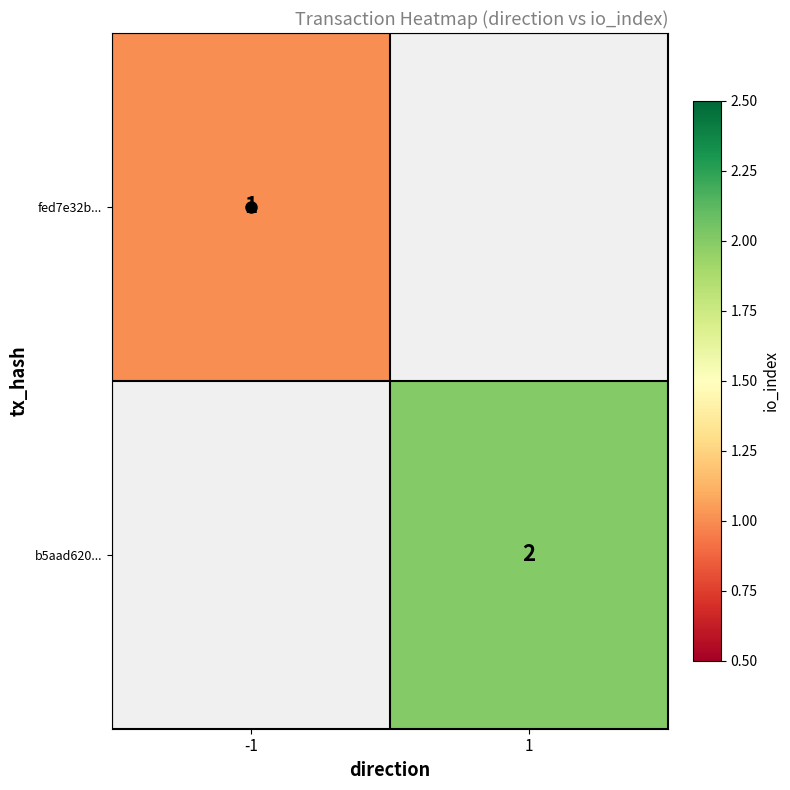

Is it true that fed7e32b... equals 2 at -1?

False